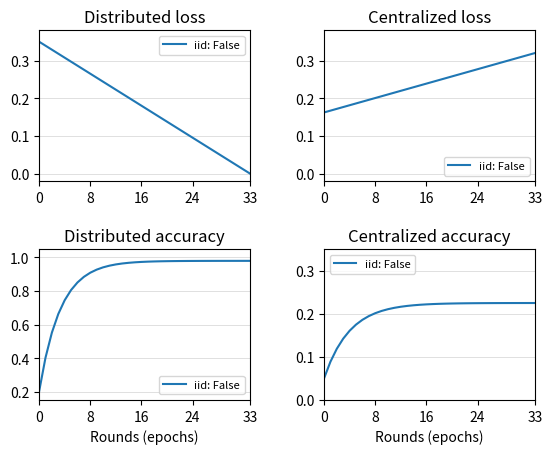

What is the average value?

0.2